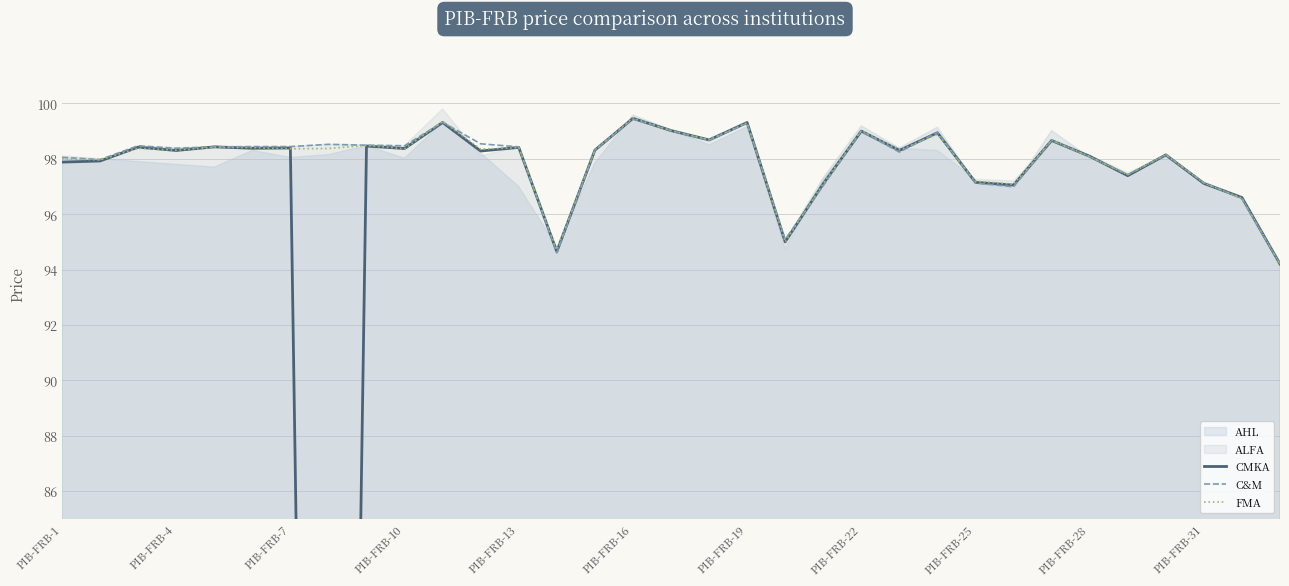

What is the difference between the maximum and minimum values in the FMA series?

5.3